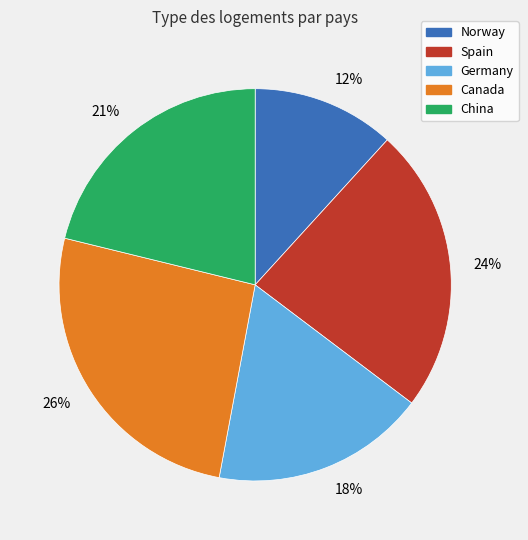

Is the sum of Germany and China greater than half?

No